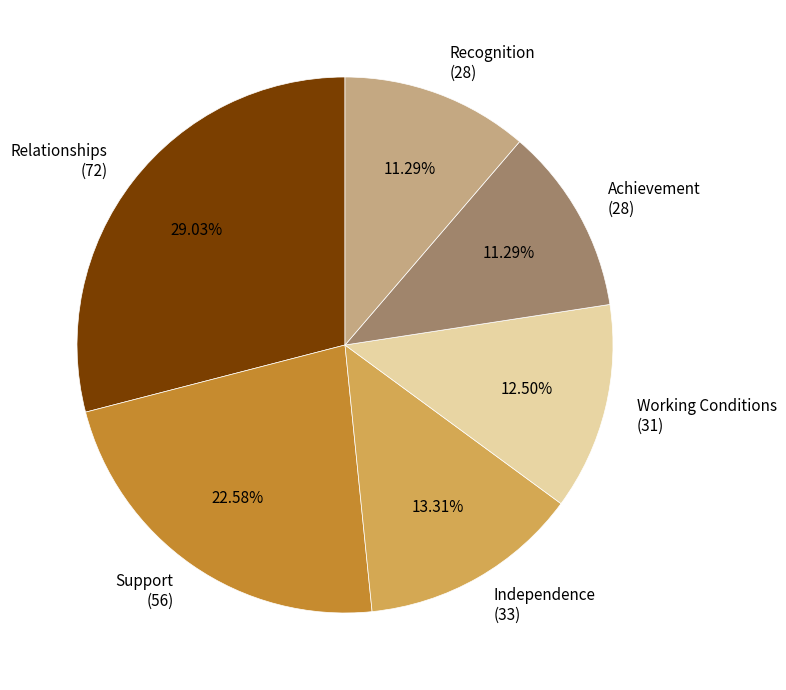

Does Recognition represent more than half of the total?

No